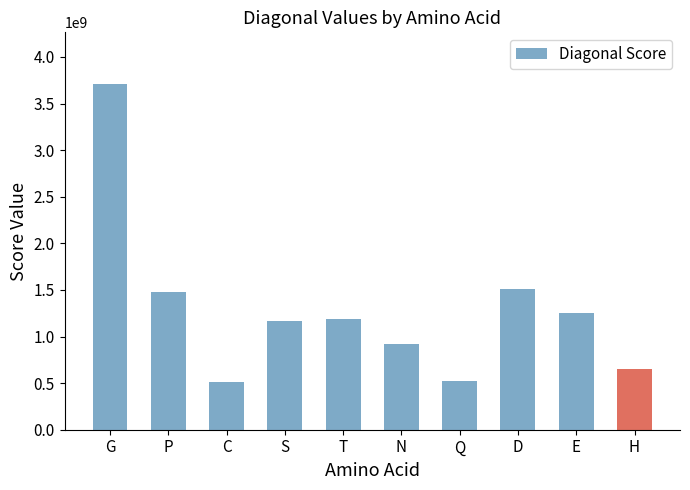

Is it true that the value at C is 510551408?

True